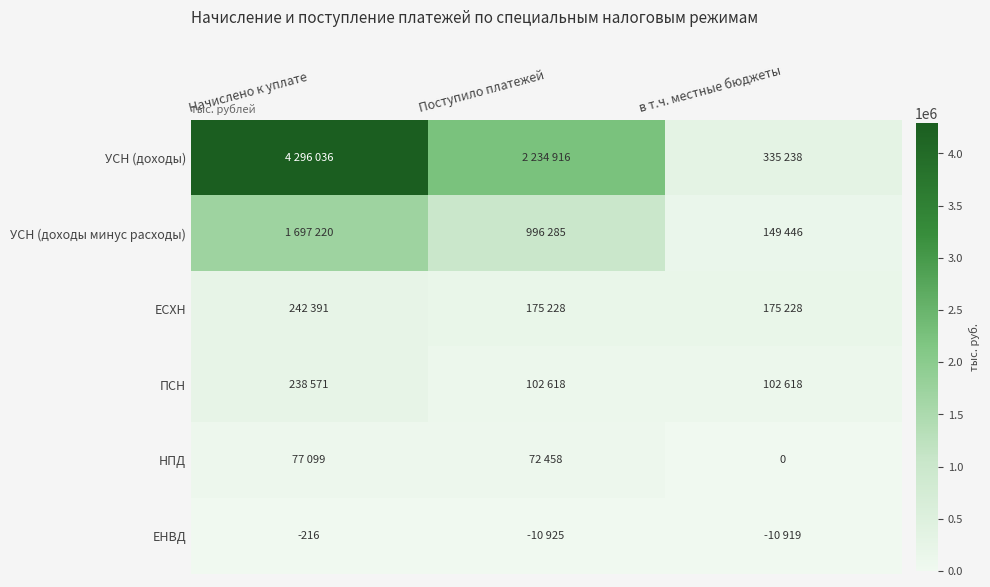

True or false: ЕНВД has a value of -371 at Начислено к уплате.

False